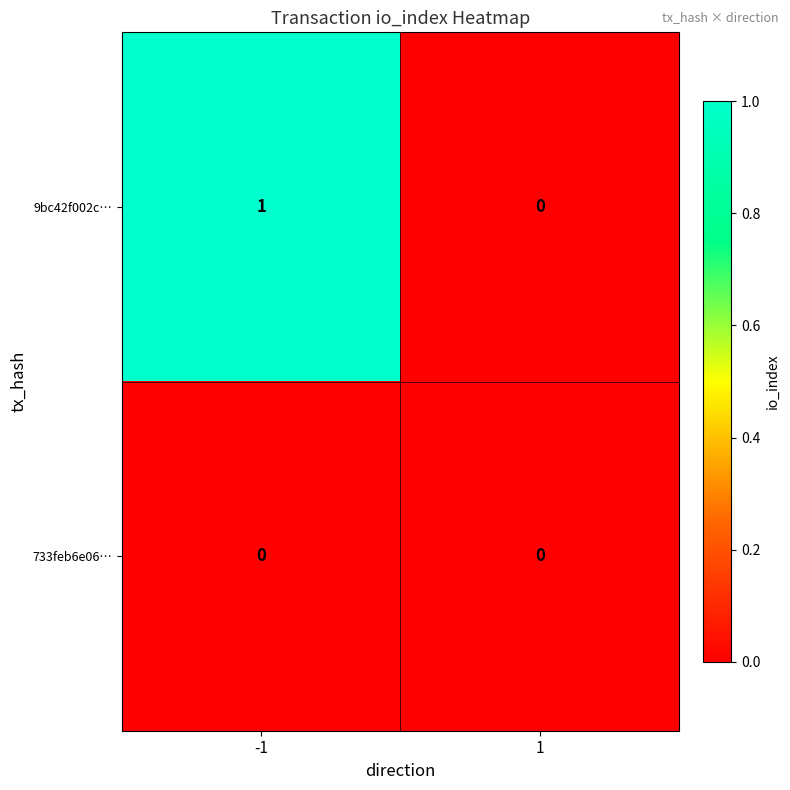

At -1, list the series in order from largest to smallest.

9bc42f002c…, 733feb6e06…